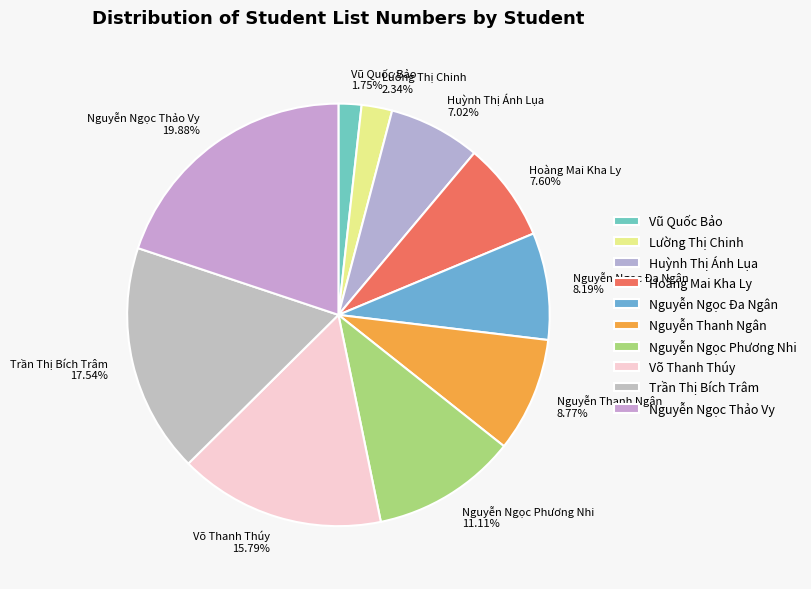

What is the ratio of the value at Huỳnh Thị Ánh Lụa 7.02% to the value at Vũ Quốc Bảo 1.75%?

4.0